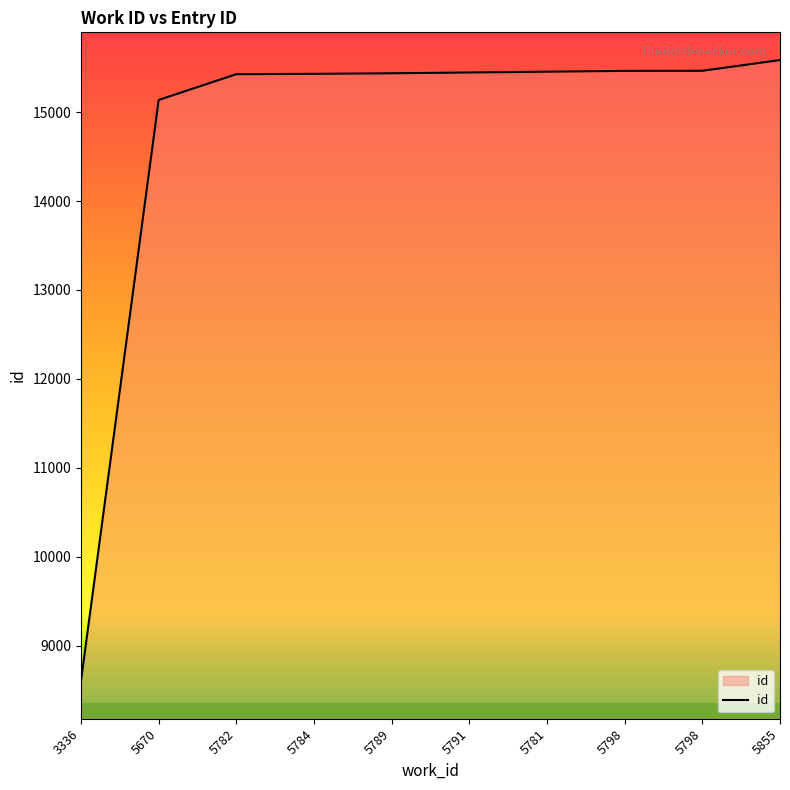

At which label does the data first exceed 15447?

5781